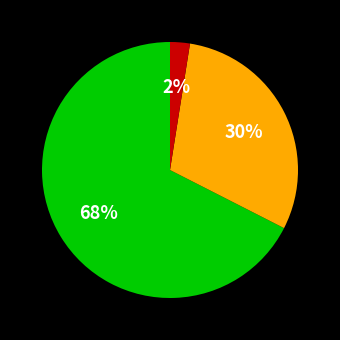

Is there any slice that represents more than half of the pie?

Yes